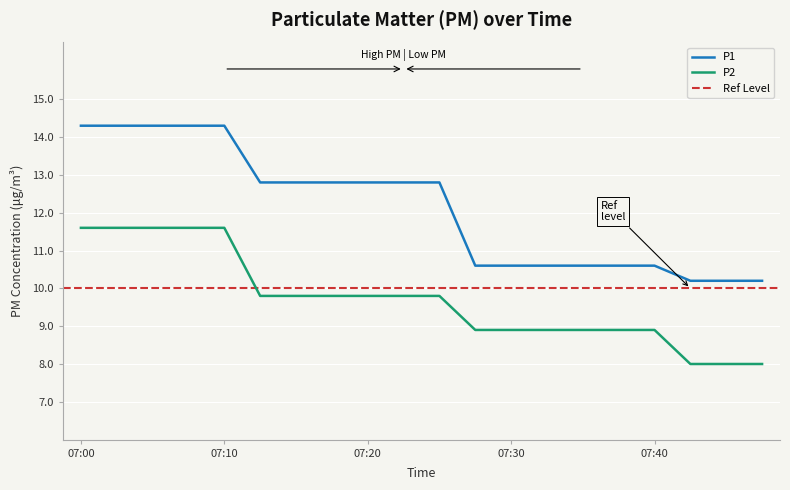

What is the lowest value of the P2 series?

8.0